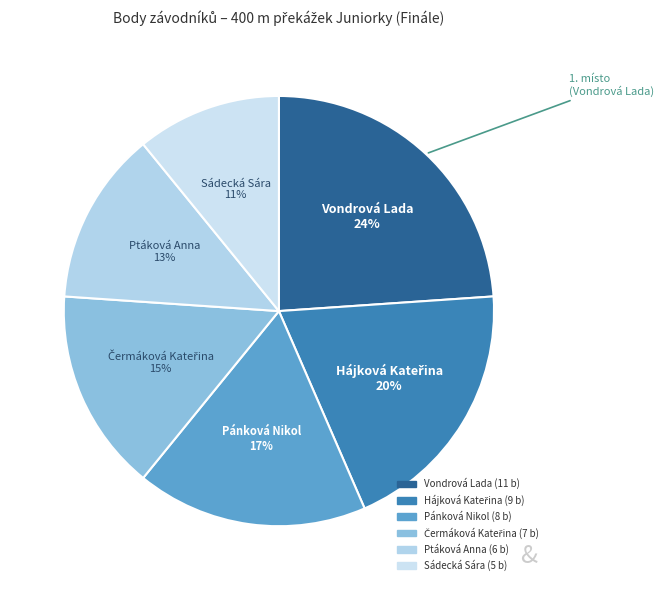

Combined, do Vondrová Lada and Sádecká Sára account for over 50%?

No